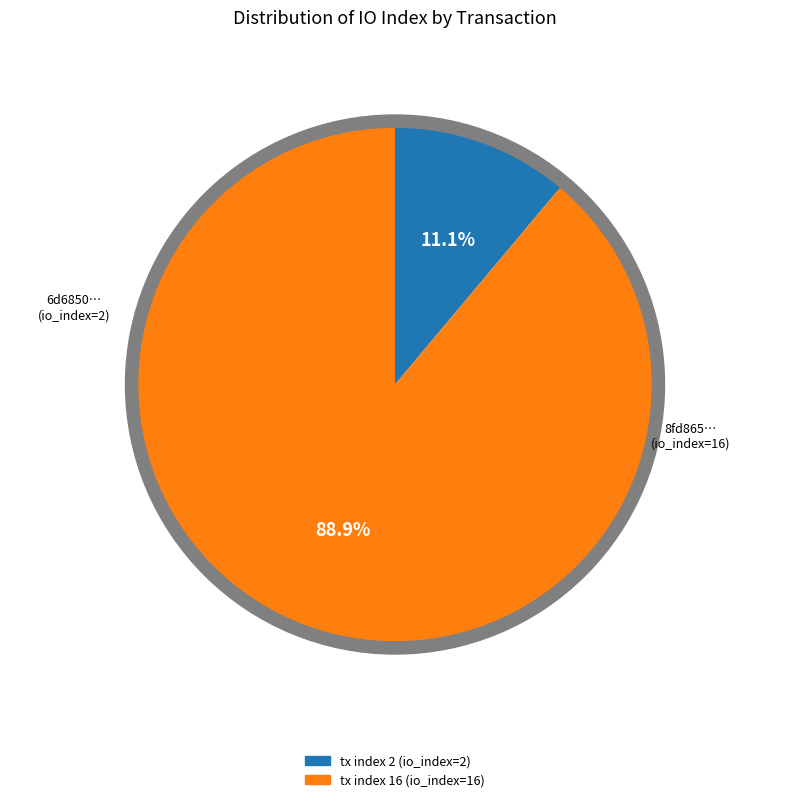

Combined, what portion of the pie is tx index 2 and tx index 16?

100.0%